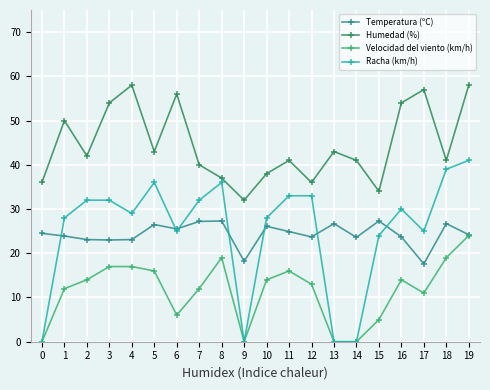

At which category does Racha (km/h) reach its first local valley?

4